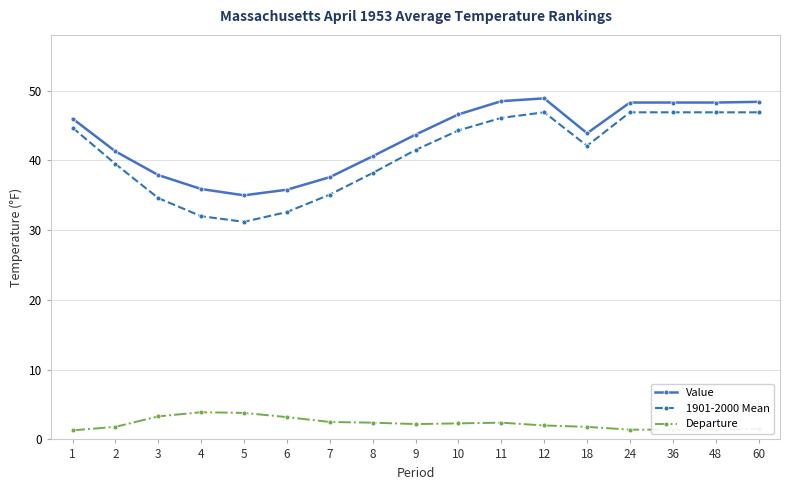

Count the number of categories in the chart.

17